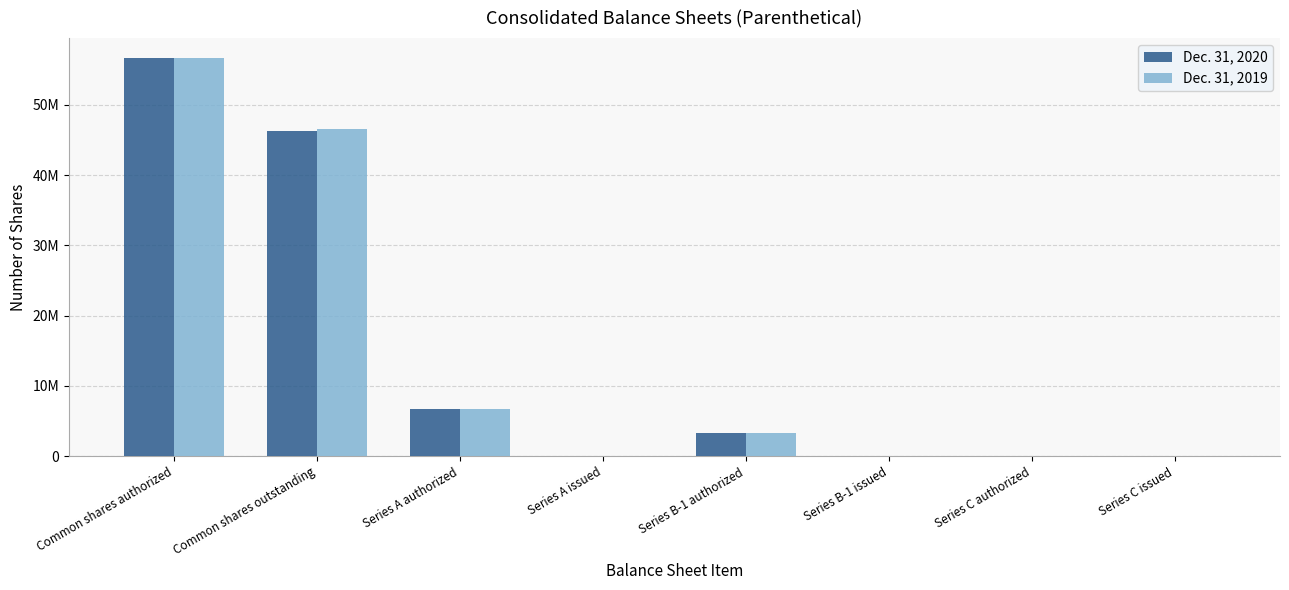

What are all the series names shown in the legend?

Dec. 31, 2020, Dec. 31, 2019